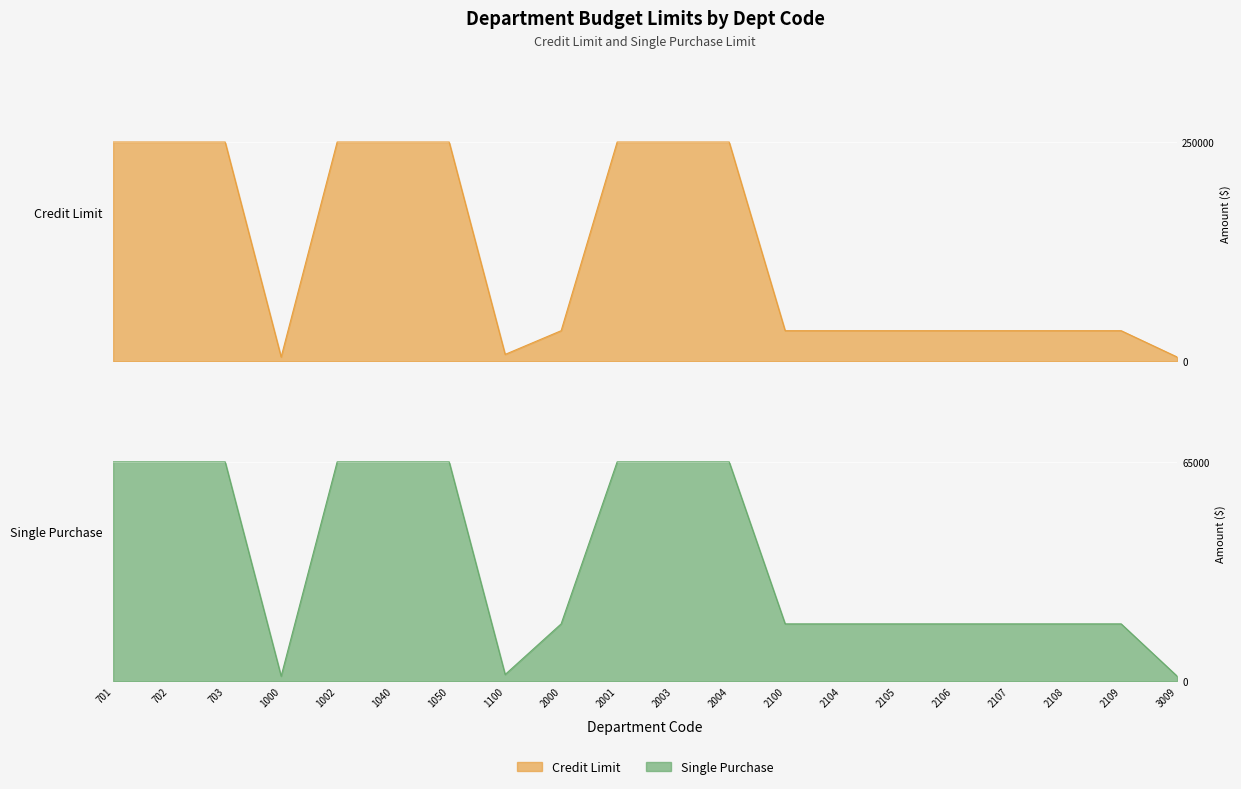

What is the difference between the second highest and second lowest values in the Single Purchase series?

63500